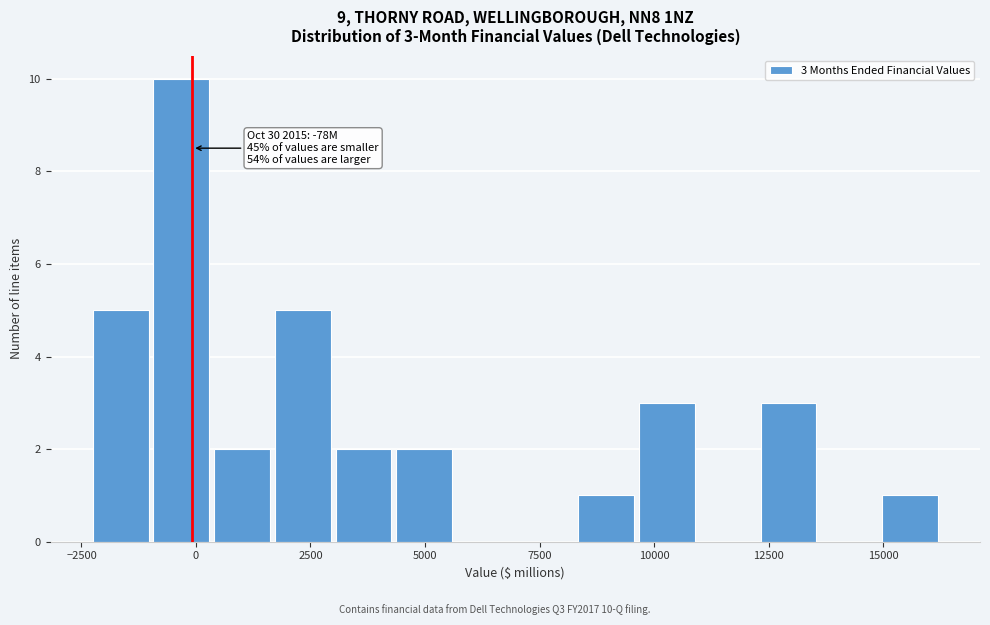

Read against the x-axis, roughly where is the centre of the tallest bar?

-500